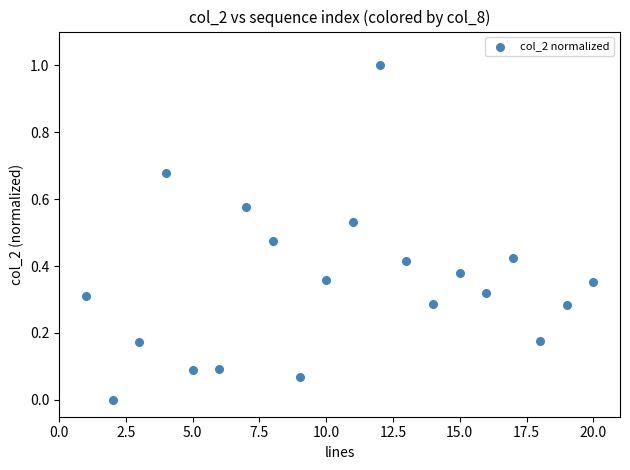

What is the range of X values (max minus min)?

19.0